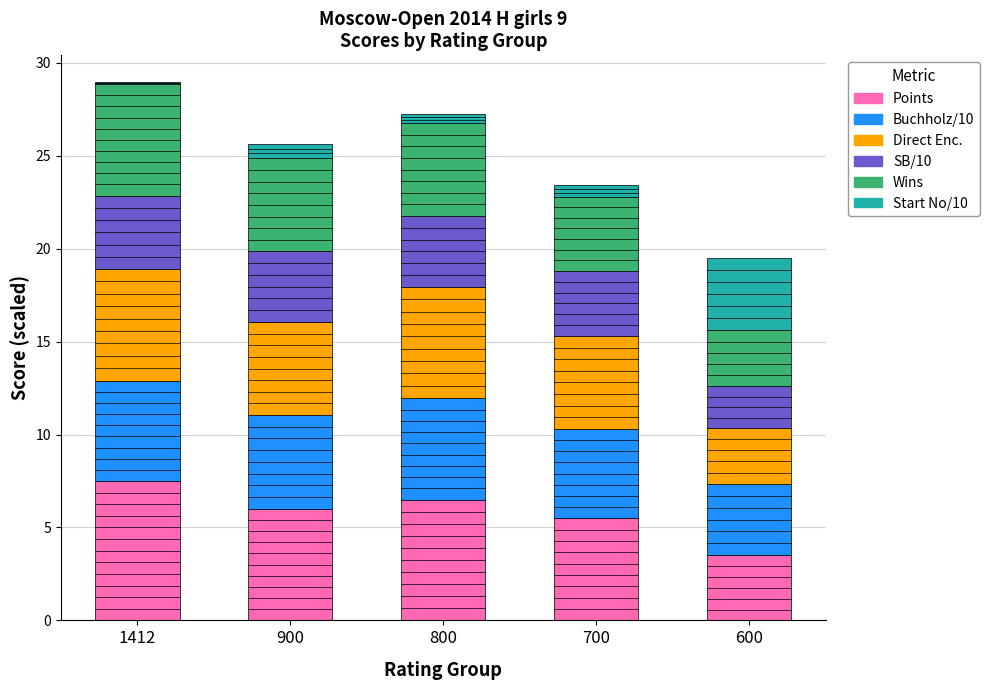

Does the chart contain stacked bars?

Yes